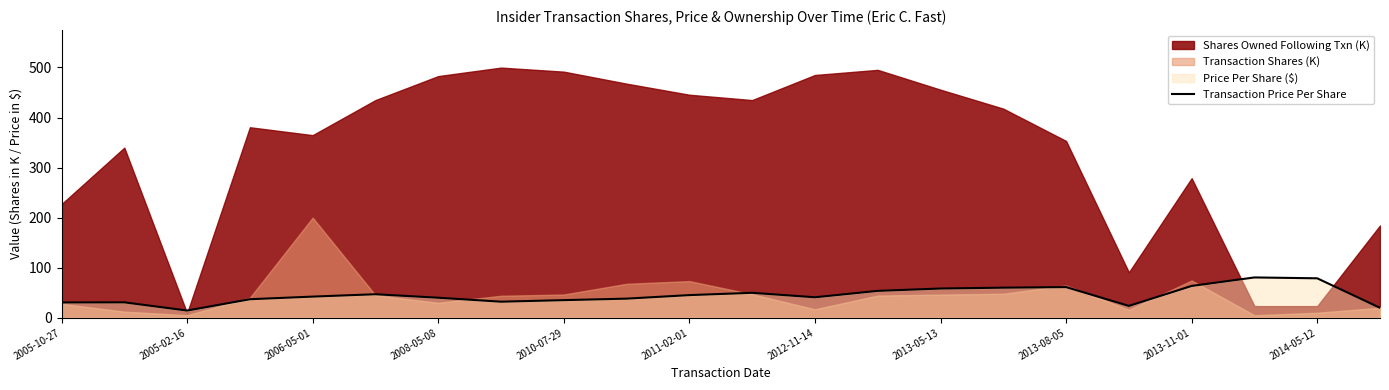

What is the highest value of the Transaction Price Per Share series?

80.5